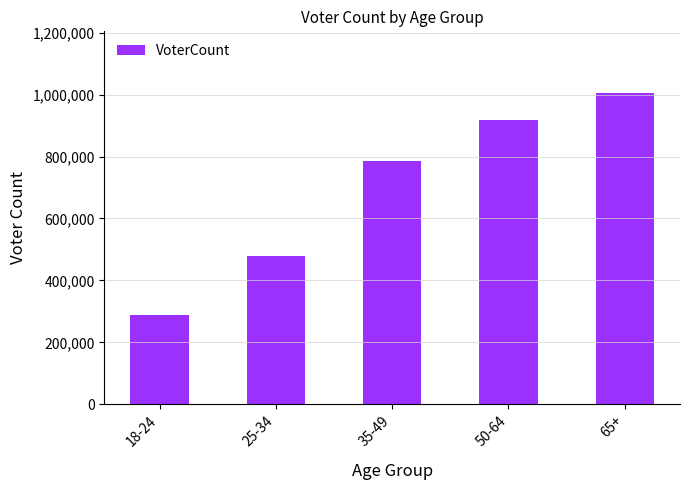

Reading left to right, extract all data points from this chart.

18-24=288907	25-34=477465	35-49=785623	50-64=916893	65+=1003589